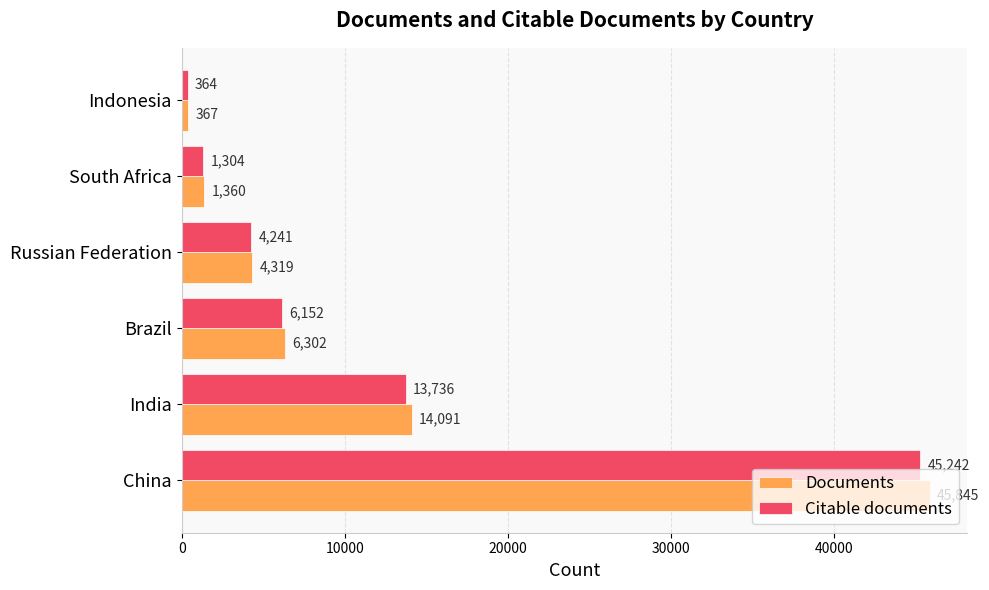

What is the minimum value shown in the chart?

364